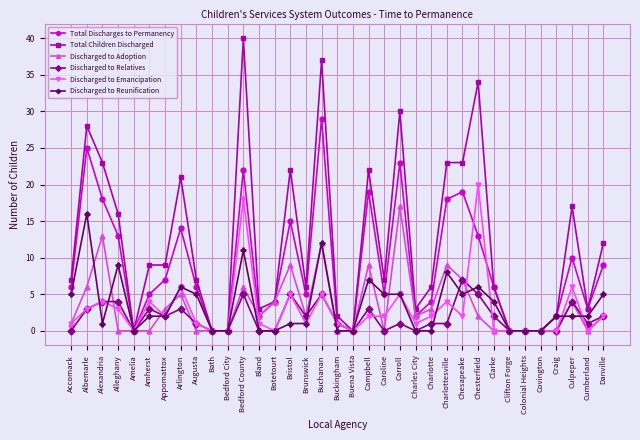

The value of Total Children Discharged at Amelia is -21. True or false?

False